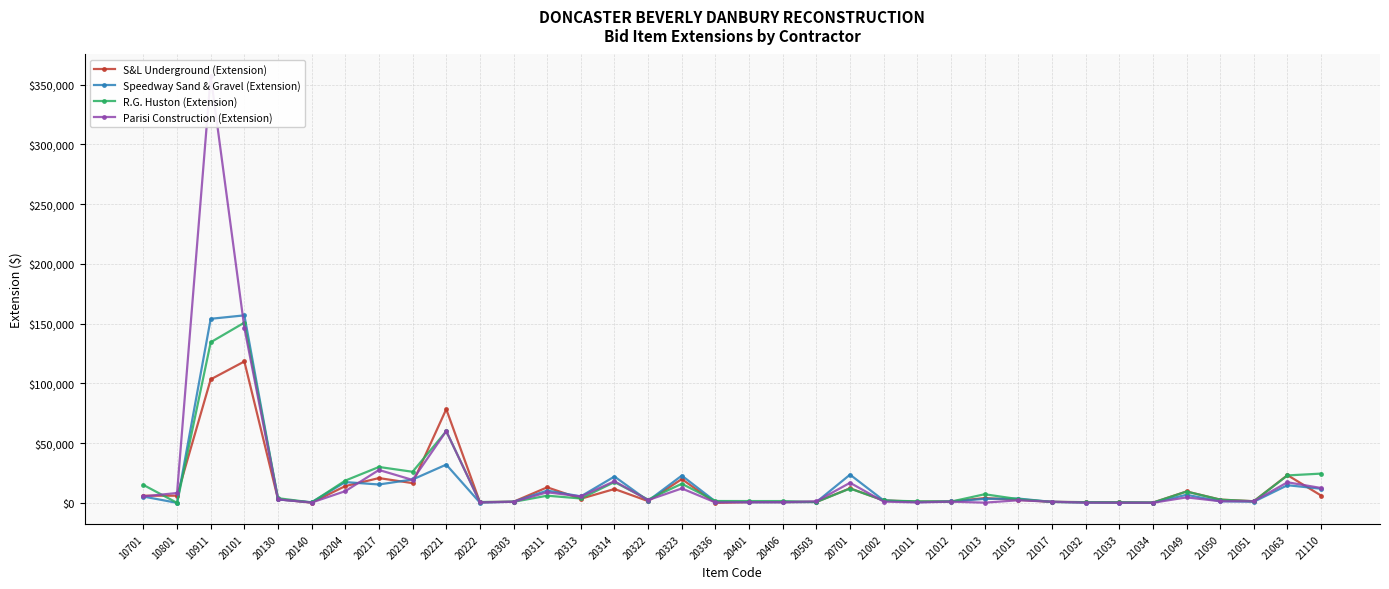

Read the Speedway Sand & Gravel (Extension) value at 21011.

600.0